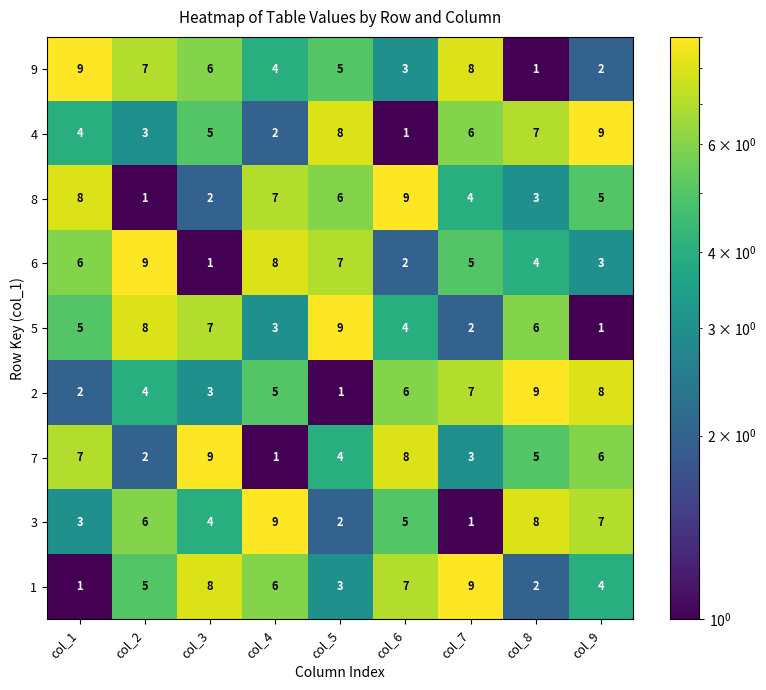

At how many categories does at least one series exceed 8?

9